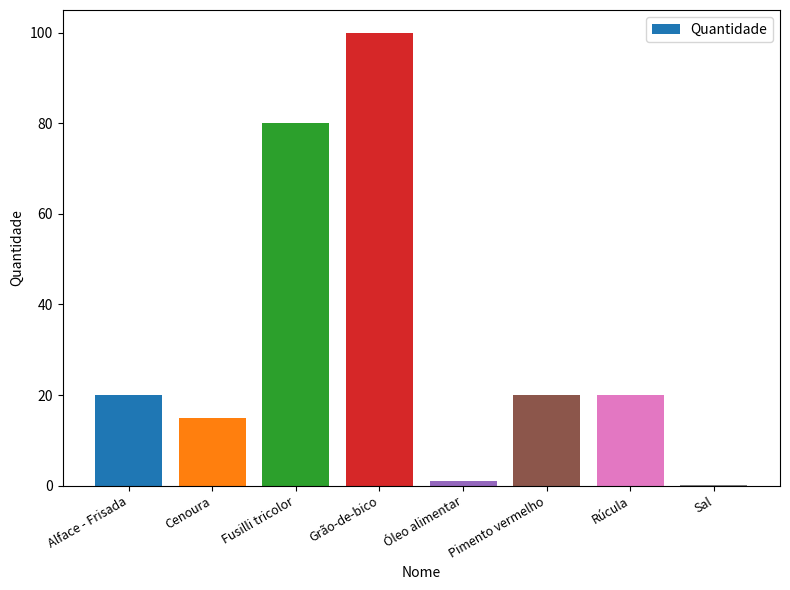

What is the ratio of the value at Cenoura to the value at Alface - Frisada?

0.8